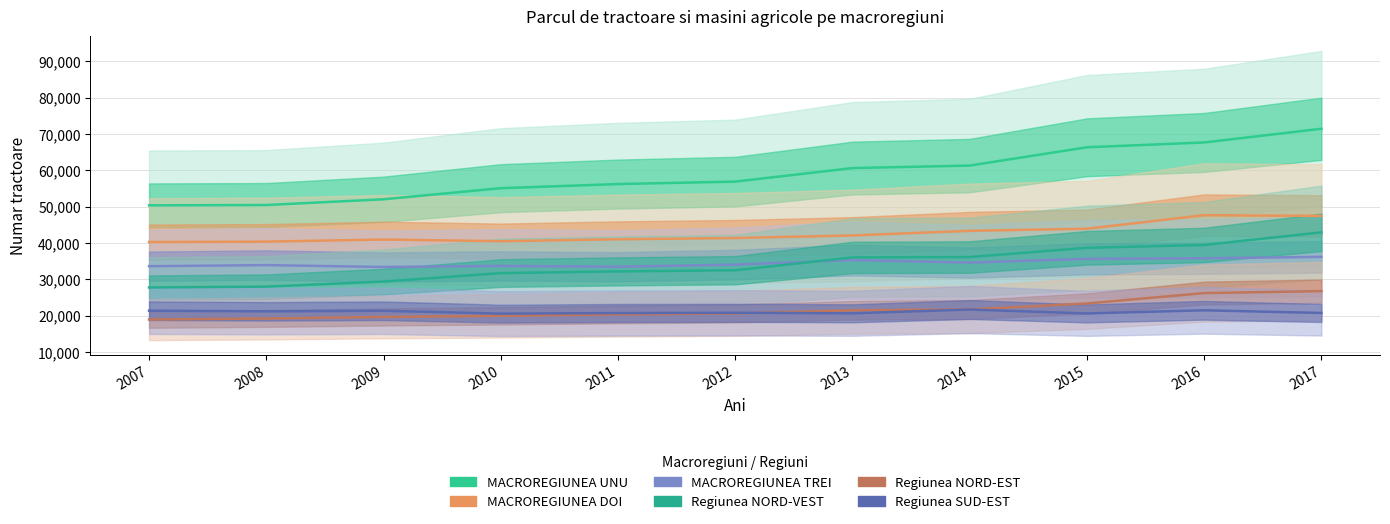

Reading right to left, list all the values displayed in this chart.

MACROREGIUNEA UNU: 71449	67675	66351	61310	60623	56896	56216	55084	52025	50443	50355
MACROREGIUNEA DOI: 47447	47647	43920	43344	42066	41359	41019	40476	40945	40360	40251
MACROREGIUNEA TREI: 36172	35779	35625	34589	35272	34037	33449	33675	33381	33897	33600
Regiunea NORD-VEST: 42914	39455	38658	36117	36014	32482	32163	31694	29368	27972	27739
Regiunea NORD-EST: 26735	26192	23334	21680	21448	20594	20319	19944	19622	19191	18912
Regiunea SUD-EST: 20712	21455	20586	21664	20618	20765	20700	20532	21323	21169	21339